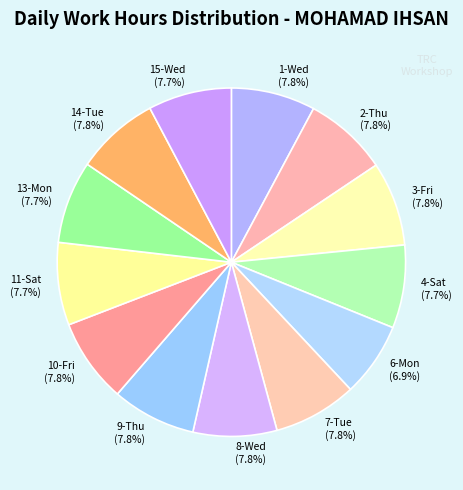

Is there any slice that represents more than half of the pie?

No